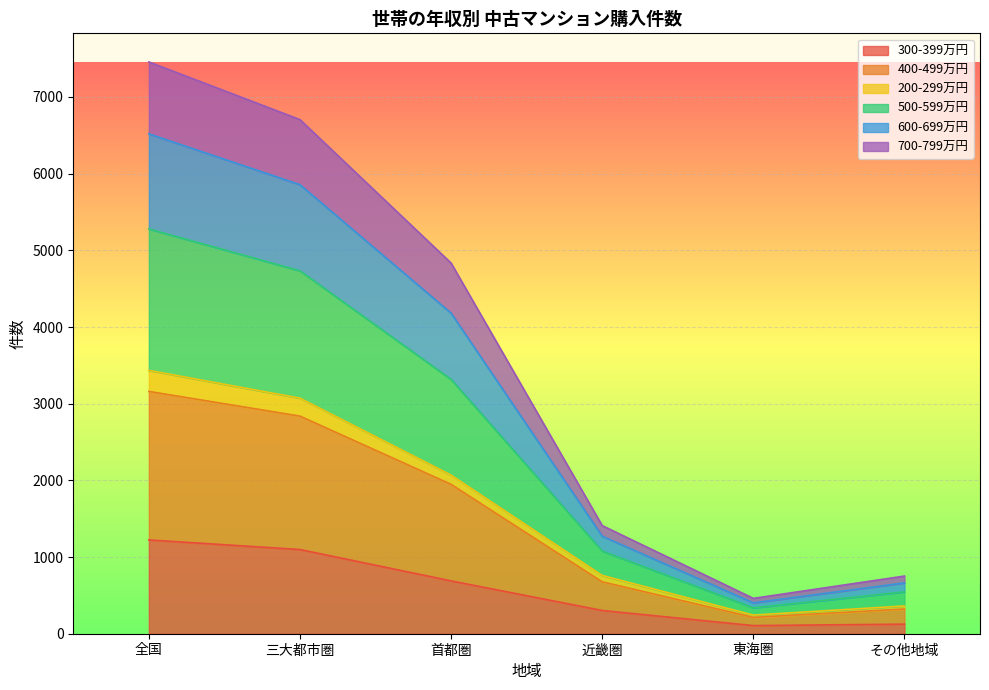

The value of 400-499万円 at 首都圏 is 6564. True or false?

False